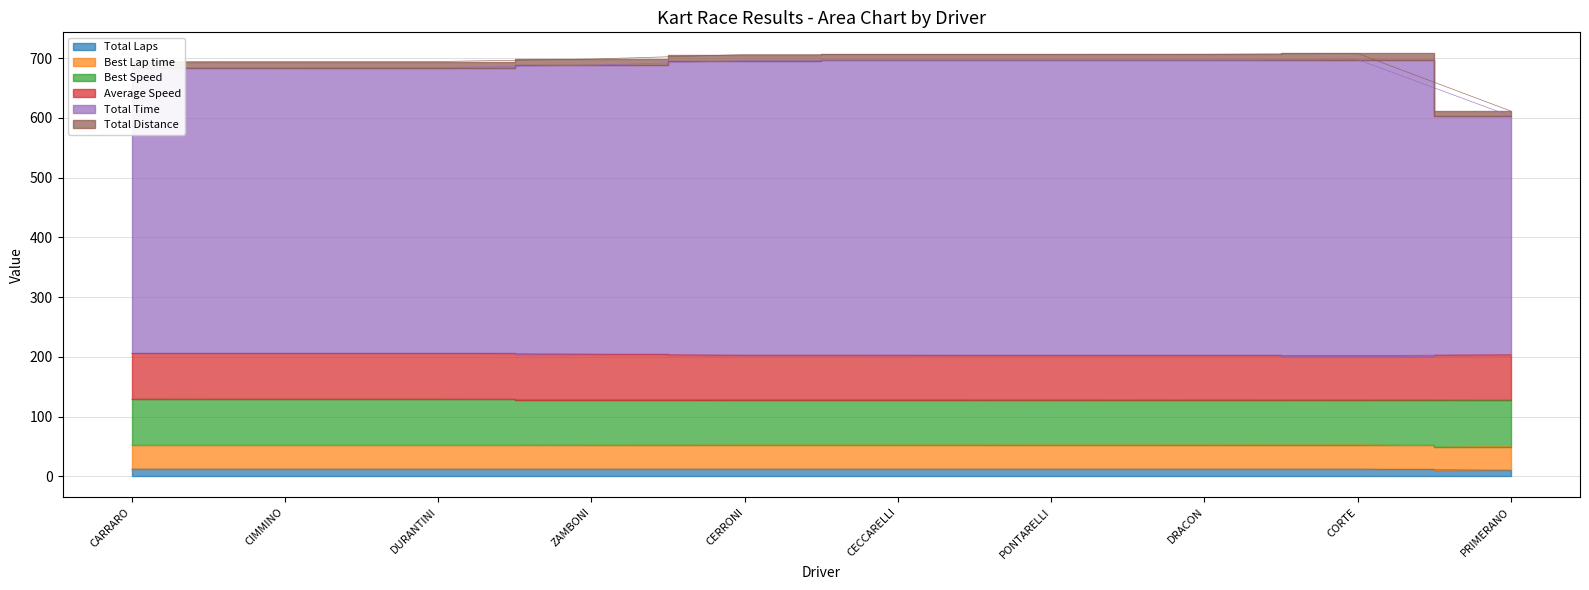

What is the greatest value displayed?

707.8